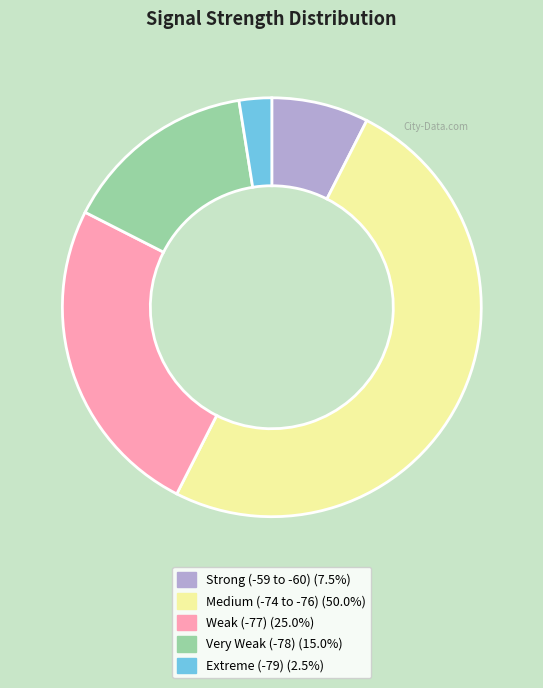

Combined, do Strong (-59 to -60) (7.5%) and Very Weak (-78) (15.0%) account for over 50%?

No